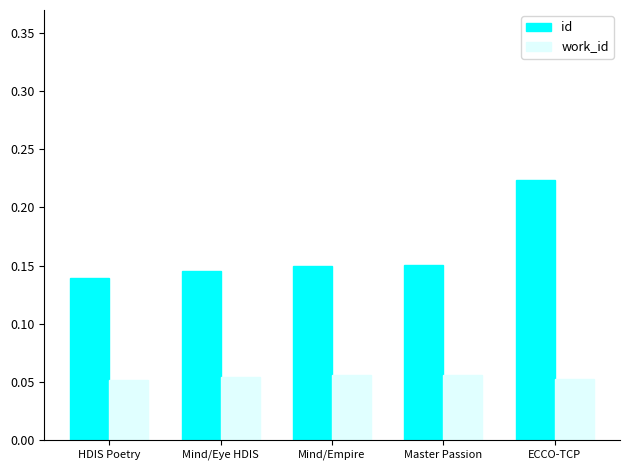

What are all the series names shown in the legend?

id, work_id